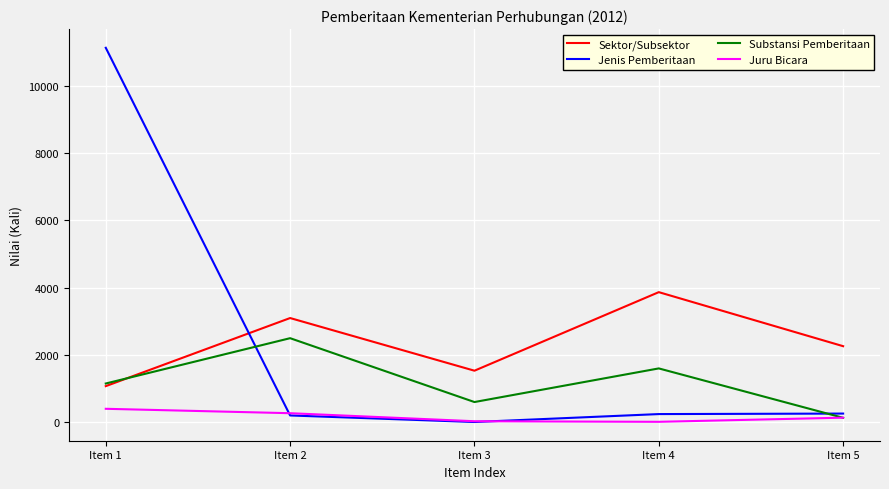

Where do Sektor/Subsektor and Jenis Pemberitaan first cross each other?

Item 1 and Item 2